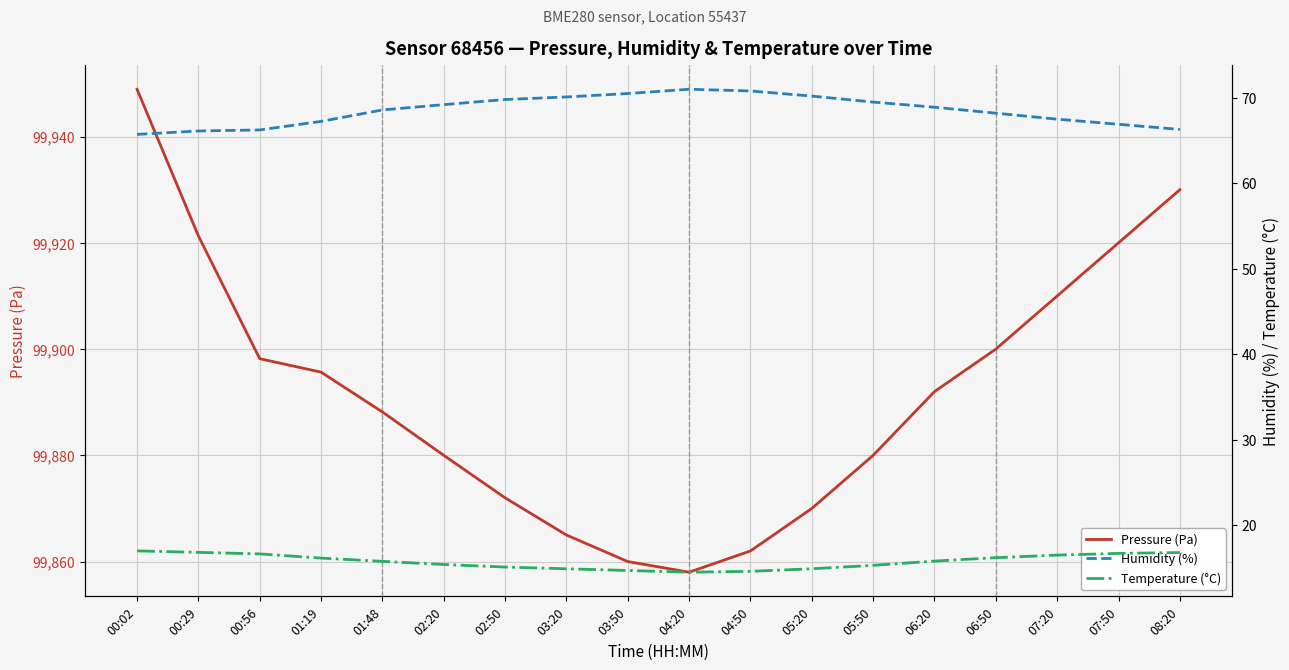

Which category has the lowest value across all series?

04:20